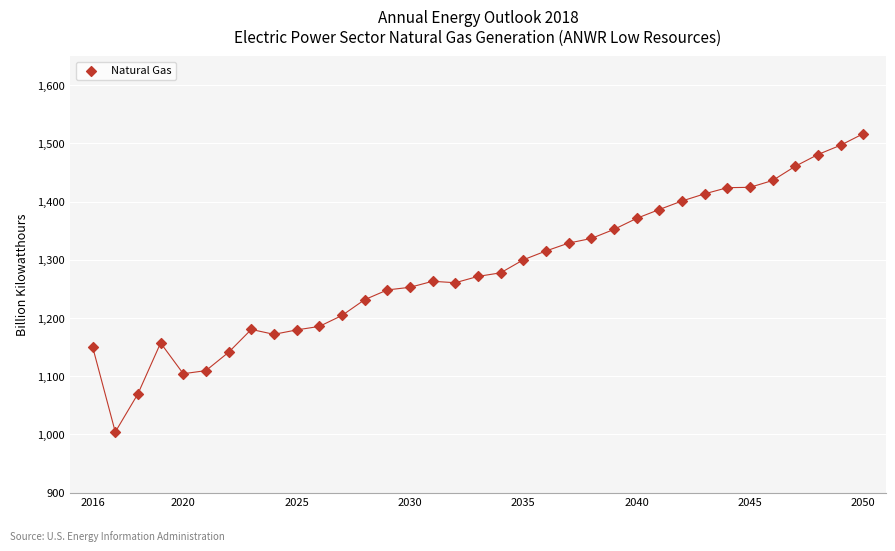

What is the range of Y values (max minus min)?

512.4